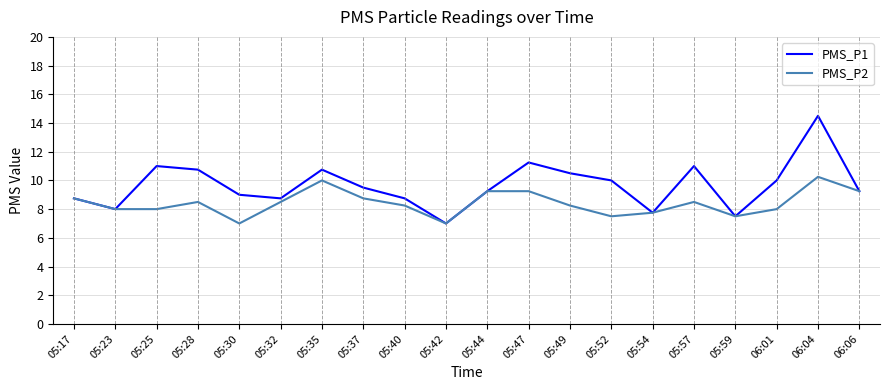

Rank the series by their maximum value, from lowest to highest.

PMS_P2, PMS_P1